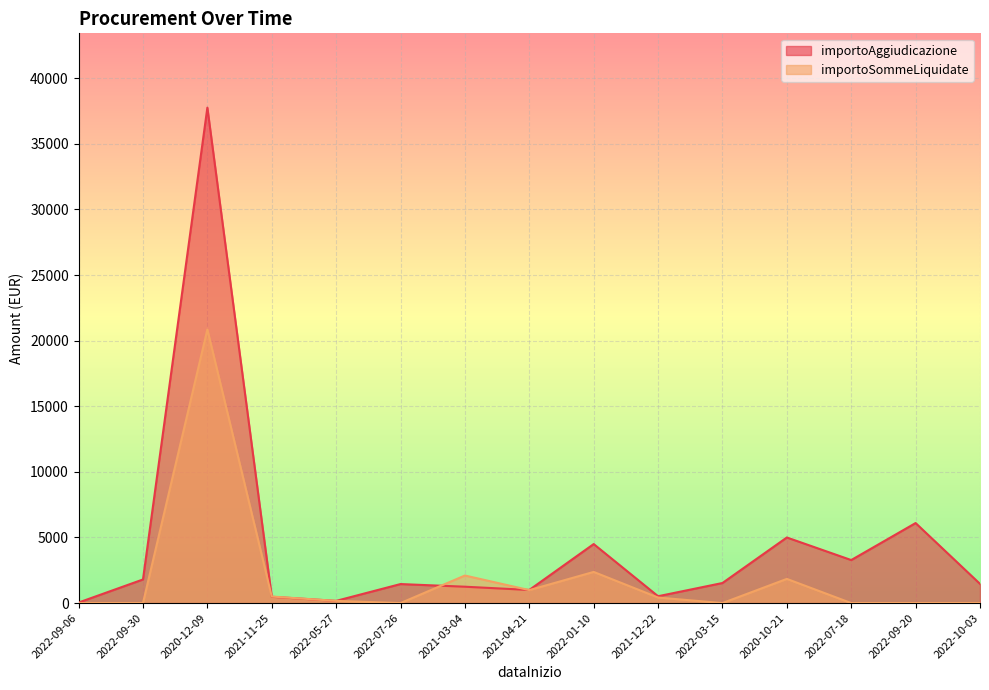

At which label does importoSommeLiquidate reach its peak?

2020-12-09